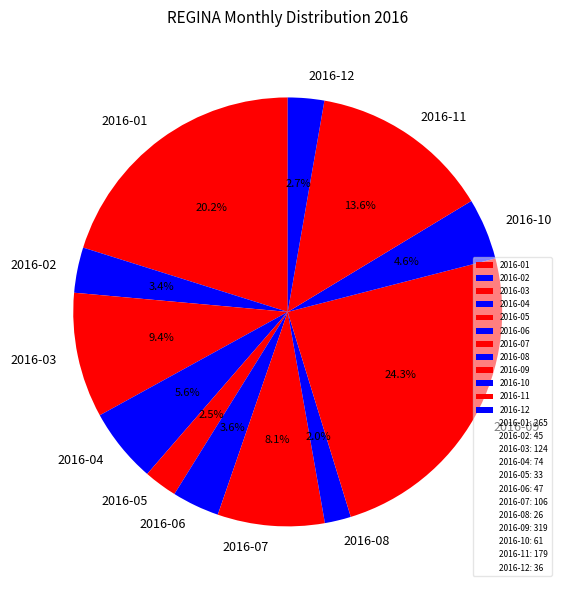

Does 2016-03 represent more than half of the total?

No